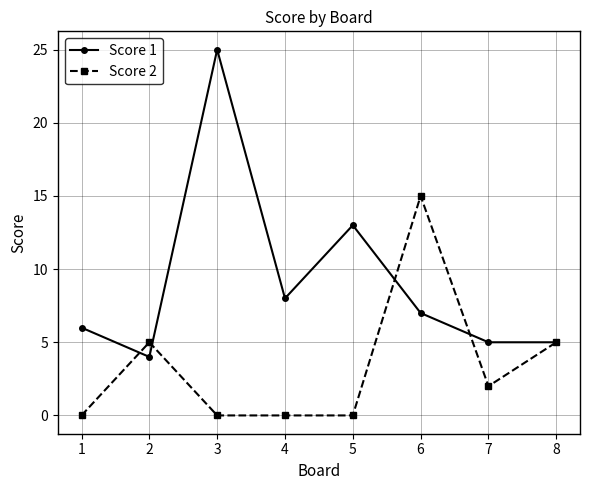

What is the greatest value displayed?

25